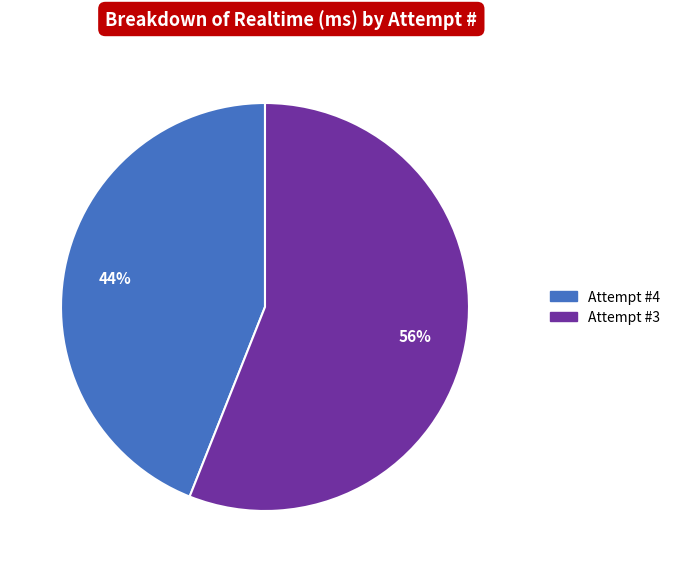

To the nearest percent, what is the average slice percentage?

50%